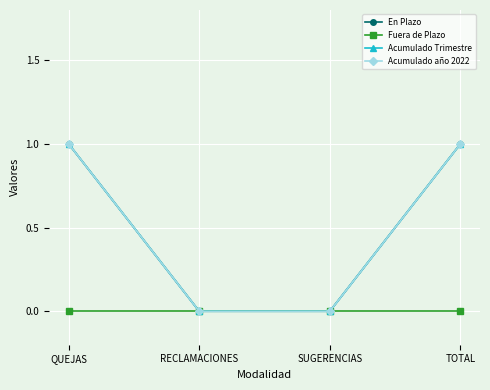

Rank the series by their maximum value, from highest to lowest.

En Plazo, Acumulado Trimestre, Acumulado año 2022, Fuera de Plazo